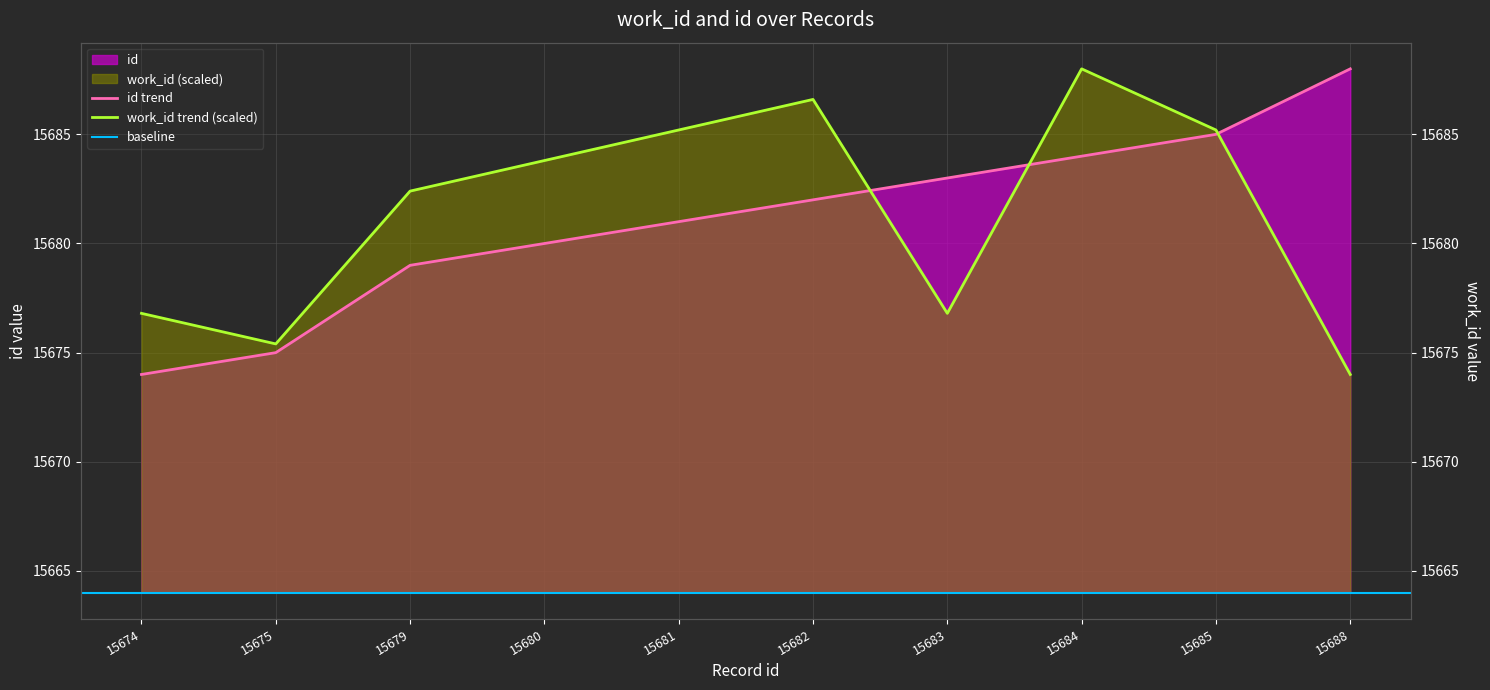

Count the number of categories in the chart.

10